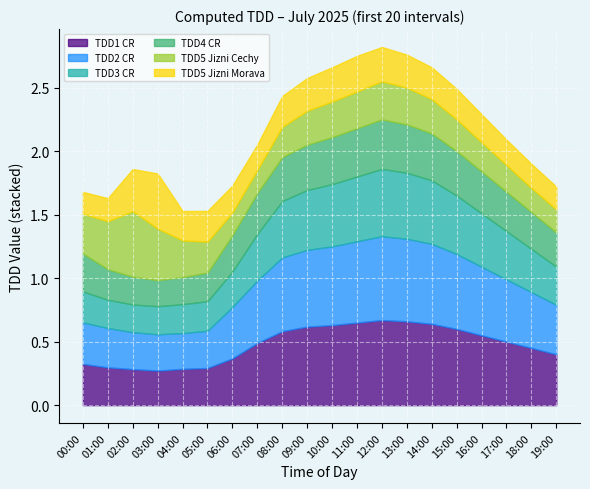

Which category has the lowest value in the TDD1 CR series?

03:00